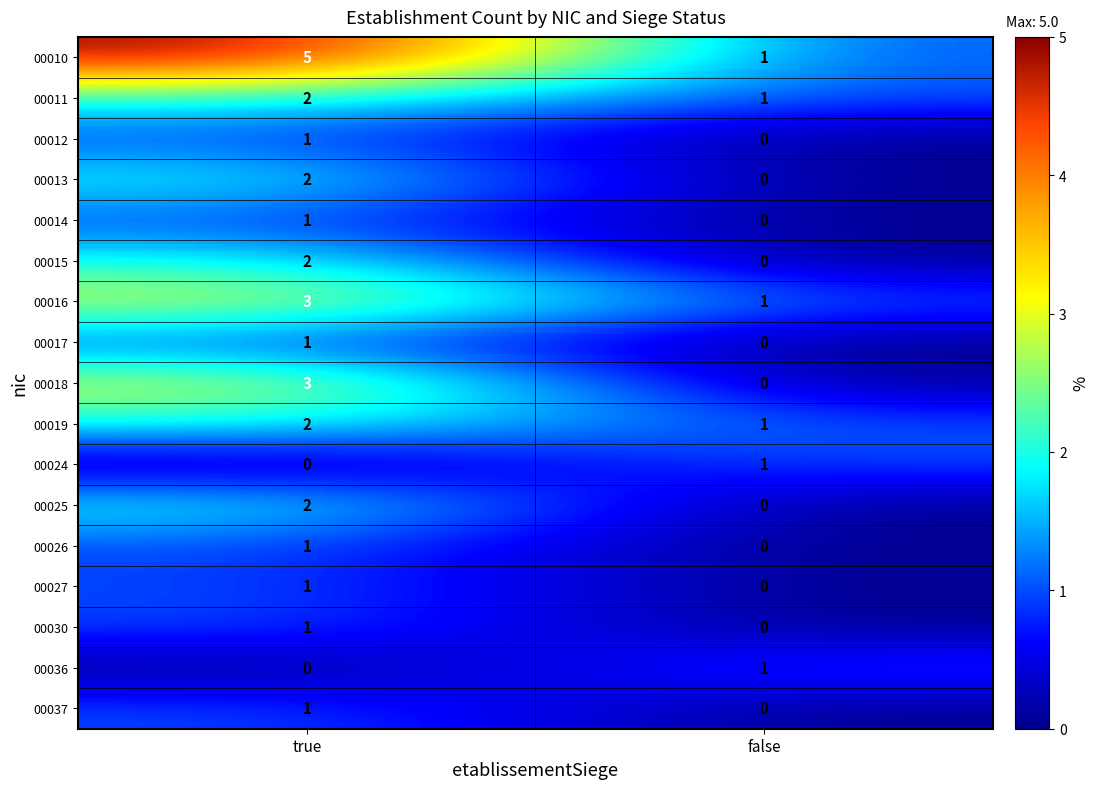

The 00030 series shows 0 at false. True or false?

True